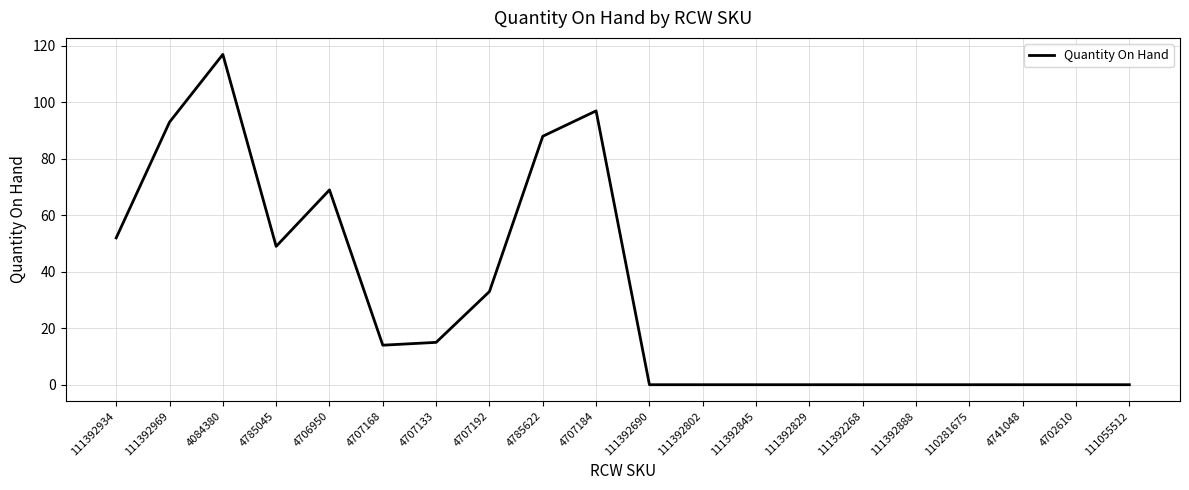

Which category has the highest value across all series?

4084380